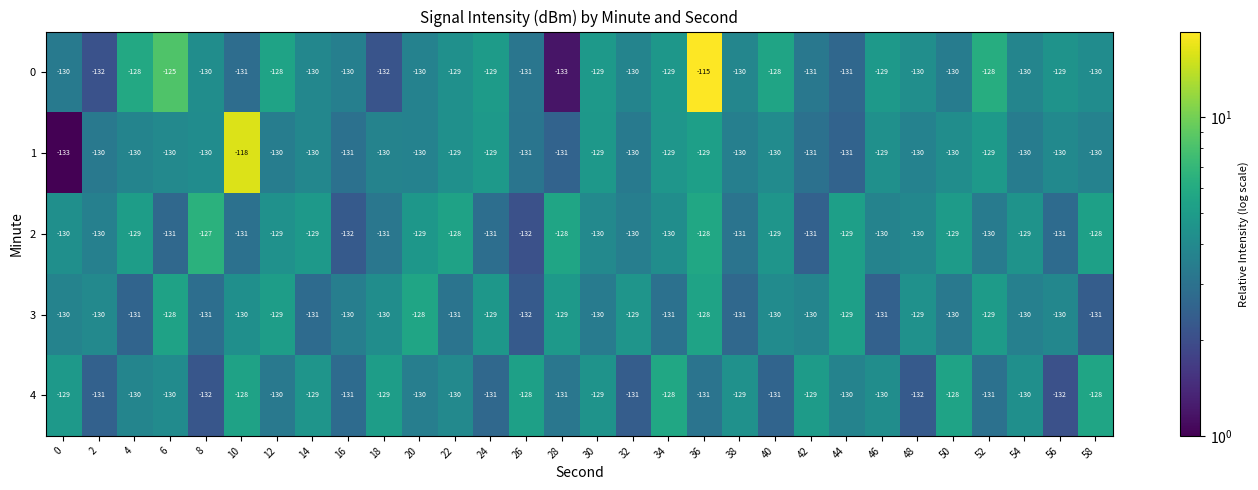

The value of 3 at 54 is -130. True or false?

True